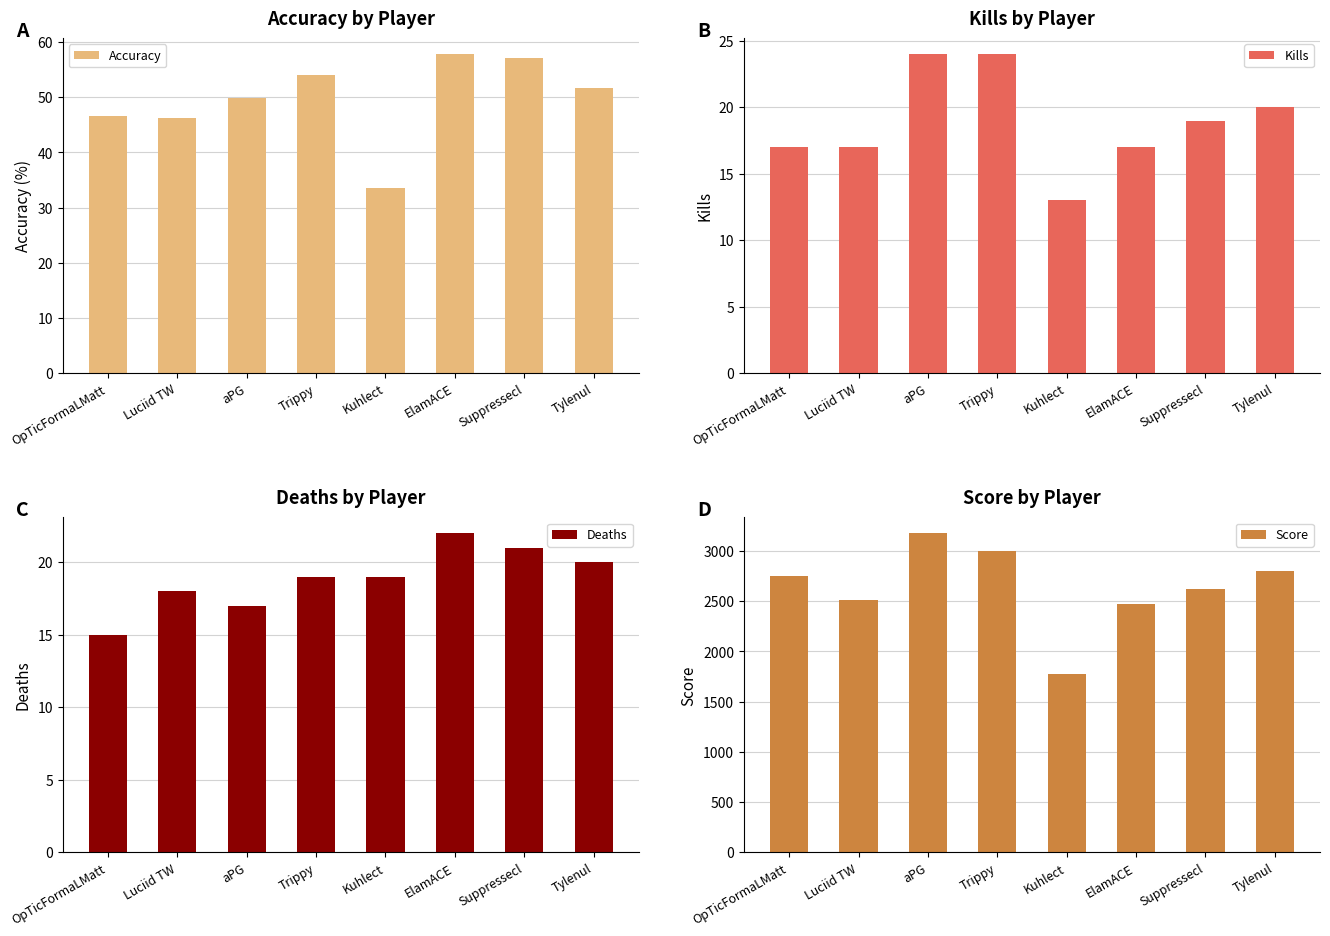

How many categories are shown in the chart?

8